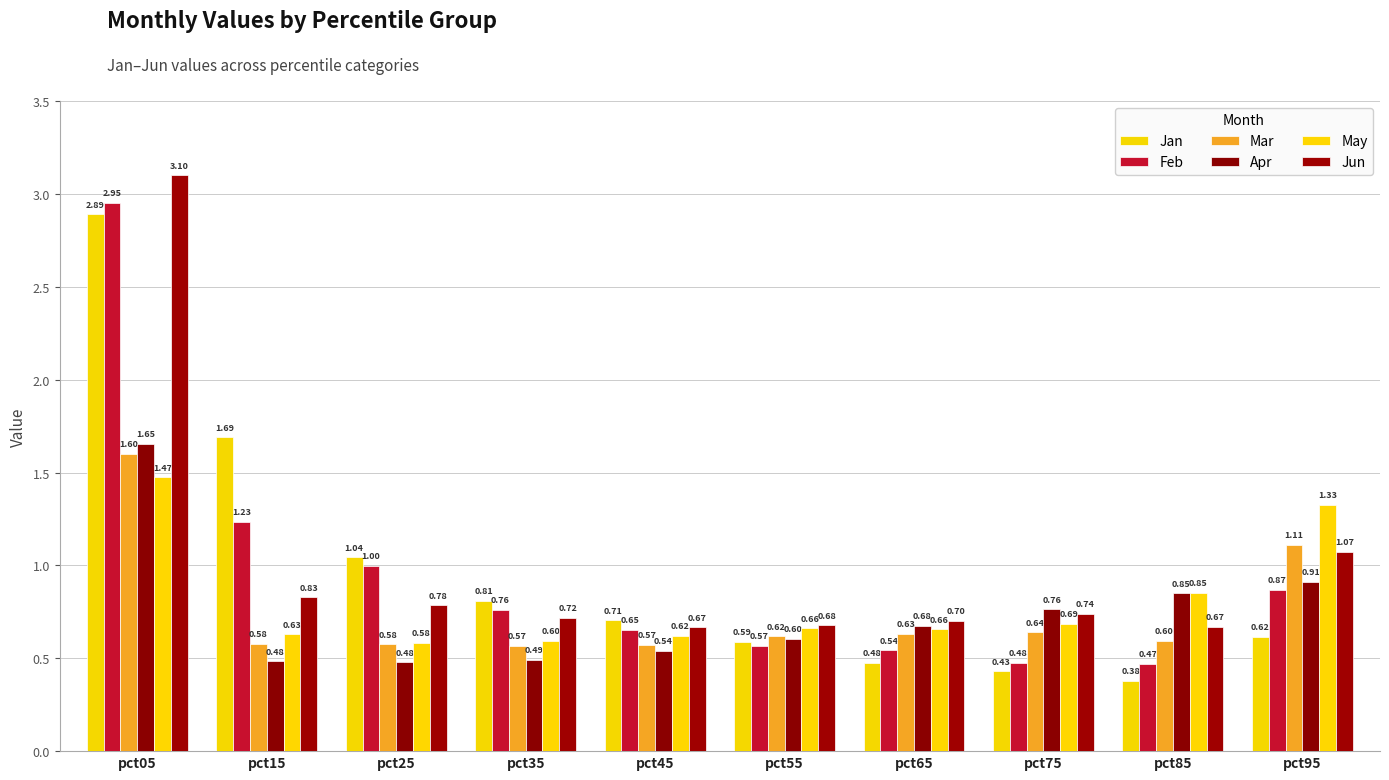

What is the minimum value for Mar?

0.6